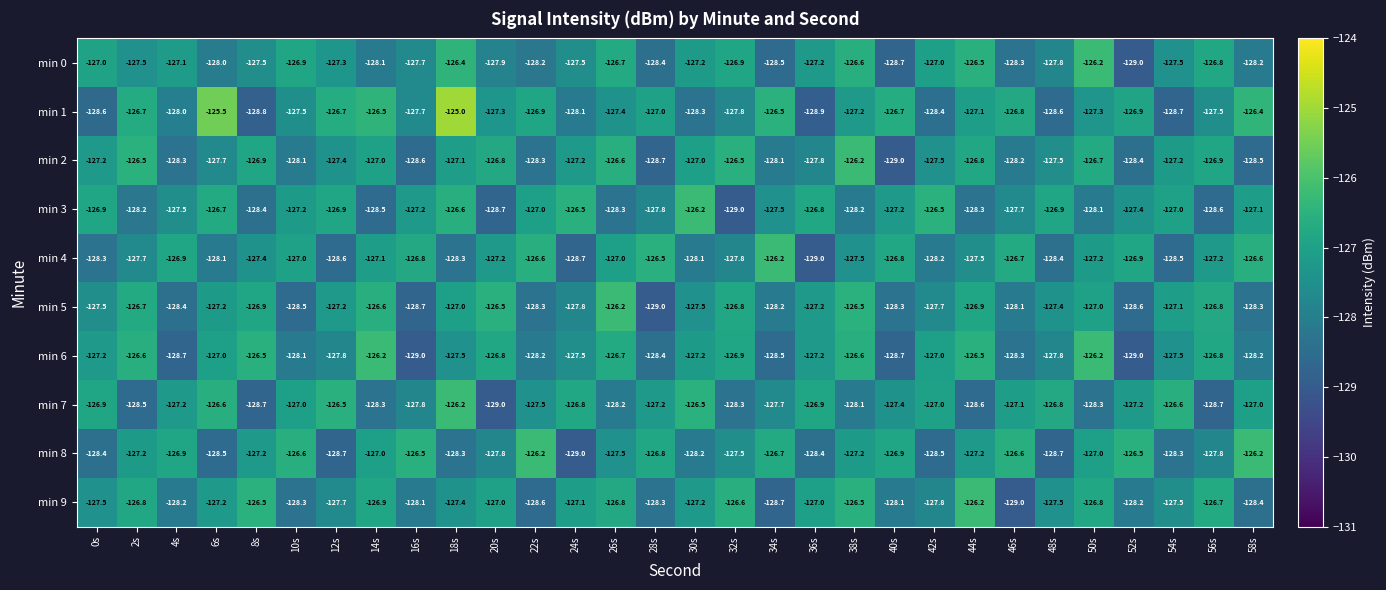

Which series has the largest total across all categories?

min 1